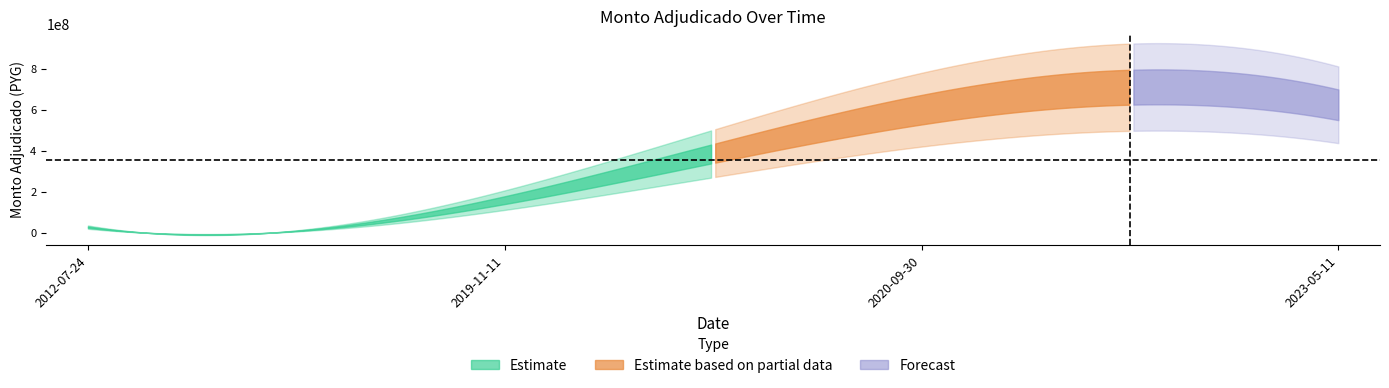

What is the difference between the second highest and second lowest values?

441225440